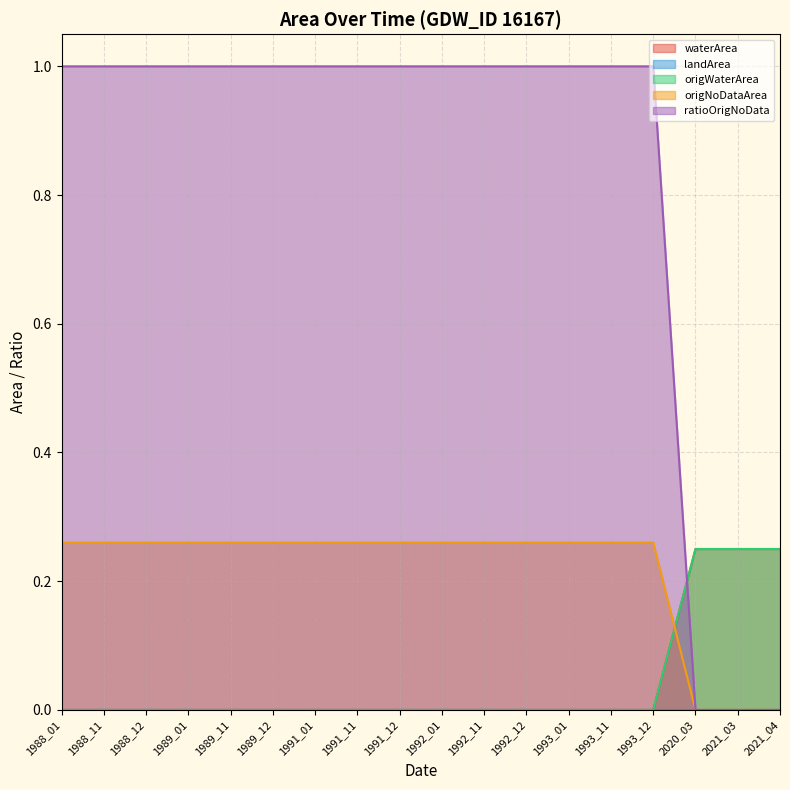

Which series has the largest total across all categories?

ratioOrigNoData